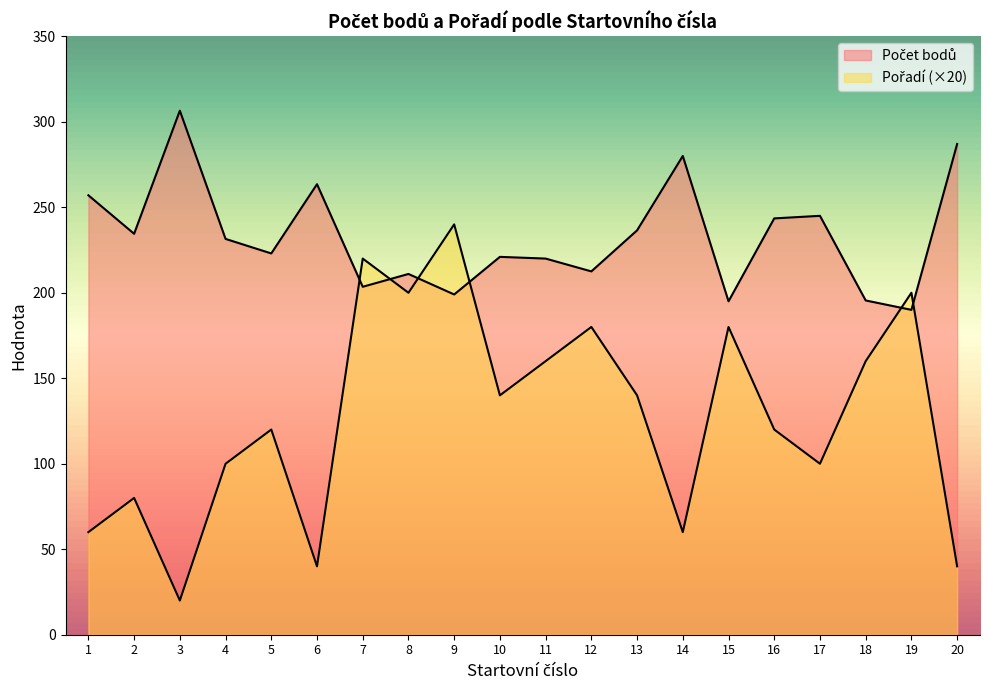

What is the sum of all Pořadí values?

2560.0